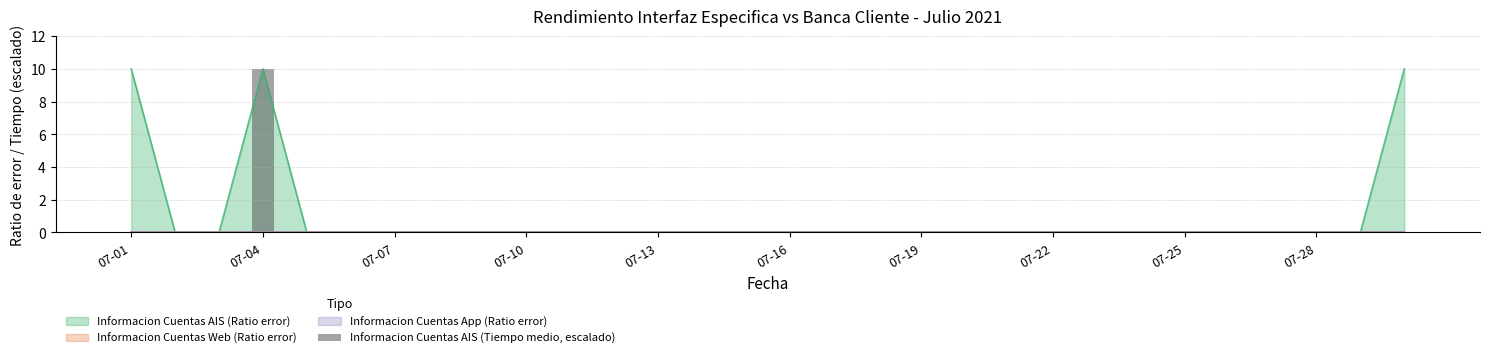

What position from the left is 28?

29